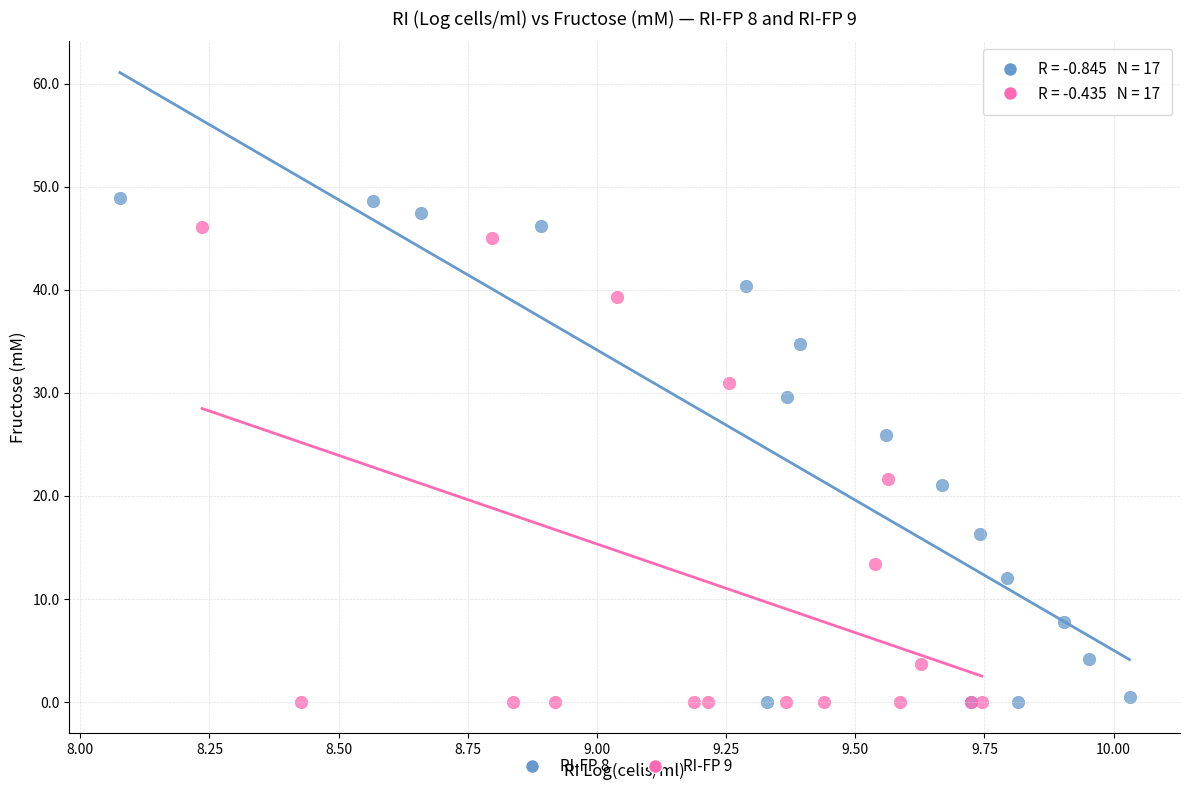

Which series contains the highest Y value?

RI-FP 8